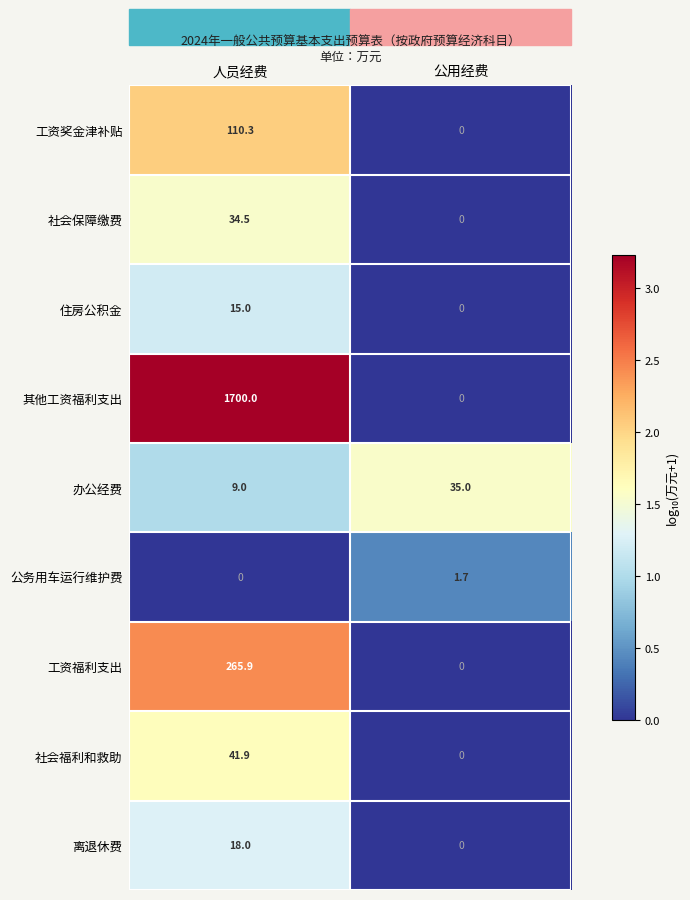

Between 人员经费 and 公用经费, which series saw the biggest shift?

其他工资福利支出